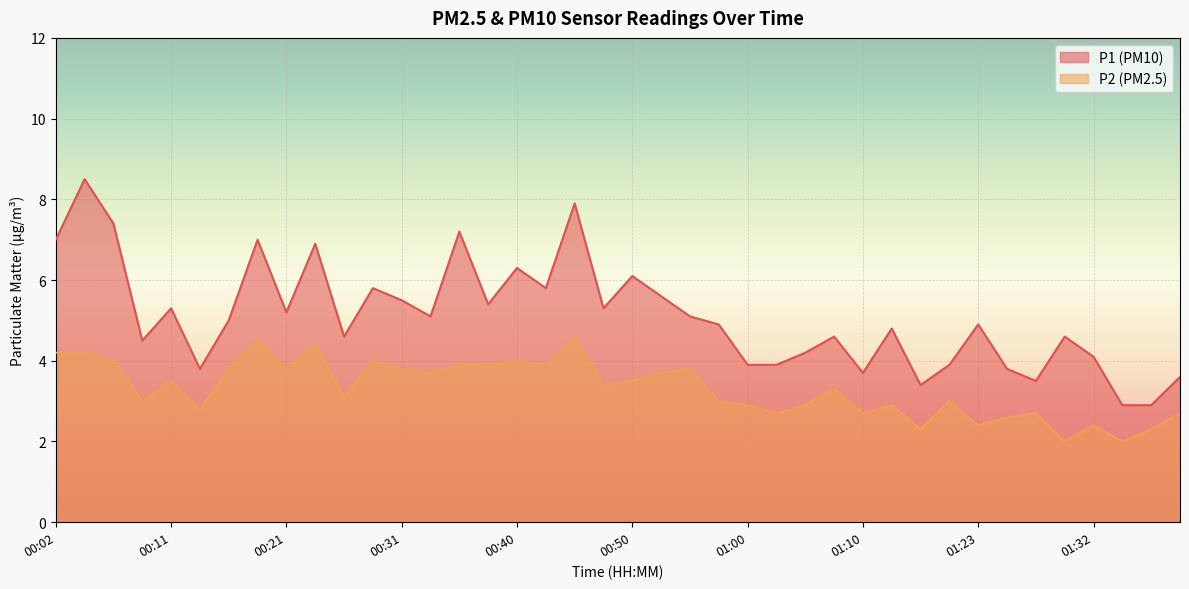

Reading left to right, extract all data points from this chart.

P1: 7.0	8.5	7.4	4.5	5.3	3.8	5.0	7.0	5.2	6.9	4.6	5.8	5.5	5.1	7.2	5.4	6.3	5.8	7.9	5.3	6.1	5.6	5.1	4.9	3.9	3.9	4.2	4.6	3.7	4.8	3.4	3.9	4.9	3.8	3.5	4.6	4.1	2.9	2.9	3.6
P2: 4.2	4.2	4.0	3.0	3.5	2.8	3.8	4.5	3.8	4.4	3.1	4.0	3.8	3.7	3.9	3.9	4.0	3.9	4.6	3.4	3.5	3.7	3.8	3.0	2.9	2.7	2.9	3.3	2.7	2.9	2.3	3.0	2.4	2.6	2.7	2.0	2.4	2.0	2.3	2.7